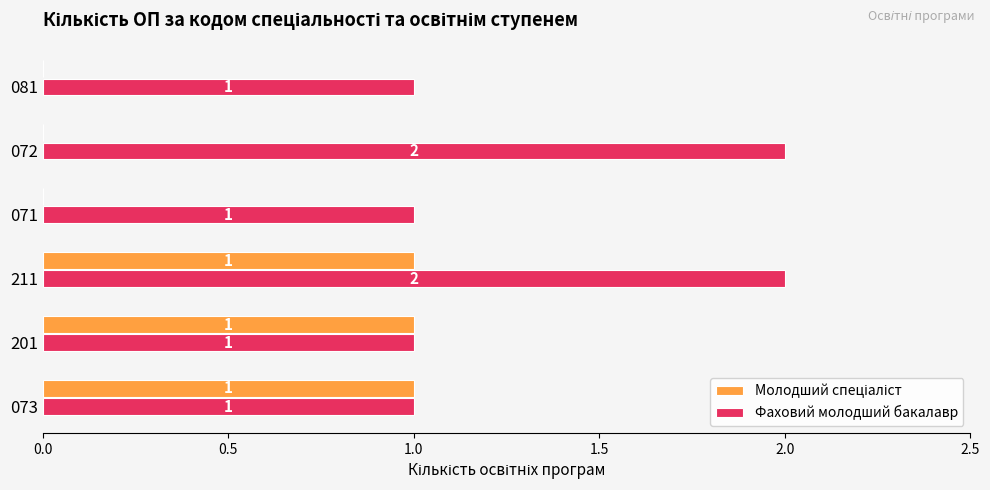

The value of Фаховий молодший бакалавр at 072 is 1. True or false?

False